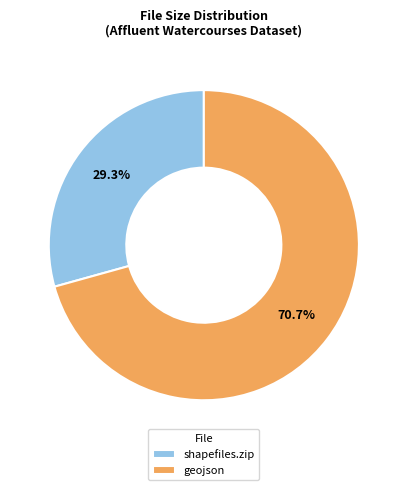

Is geojson the majority of the pie?

Yes